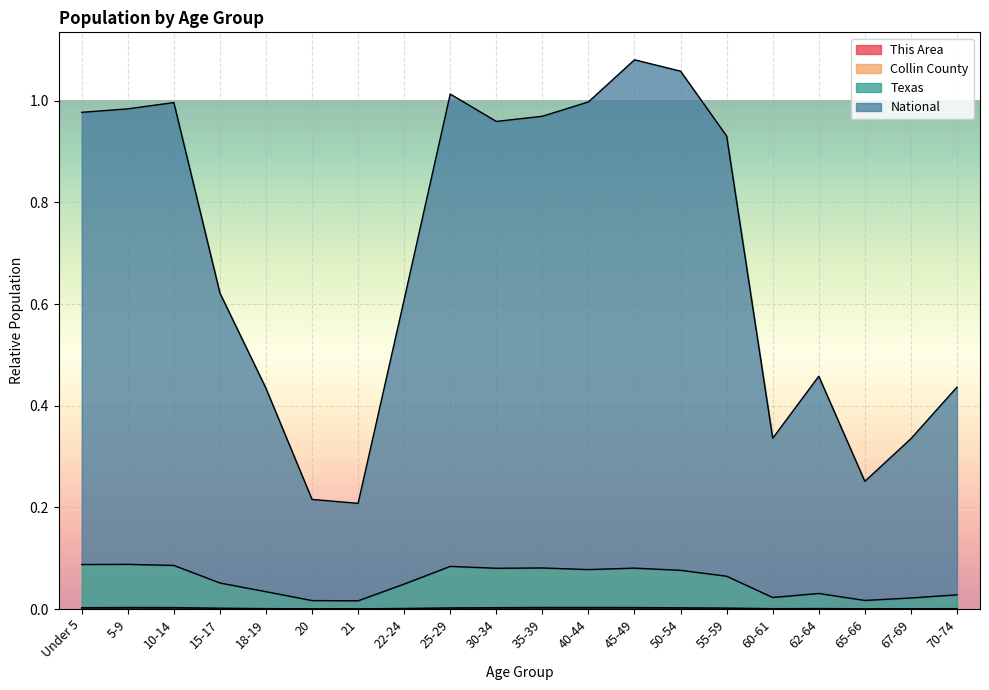

True or false: National and Collin County intersect in this chart.

False